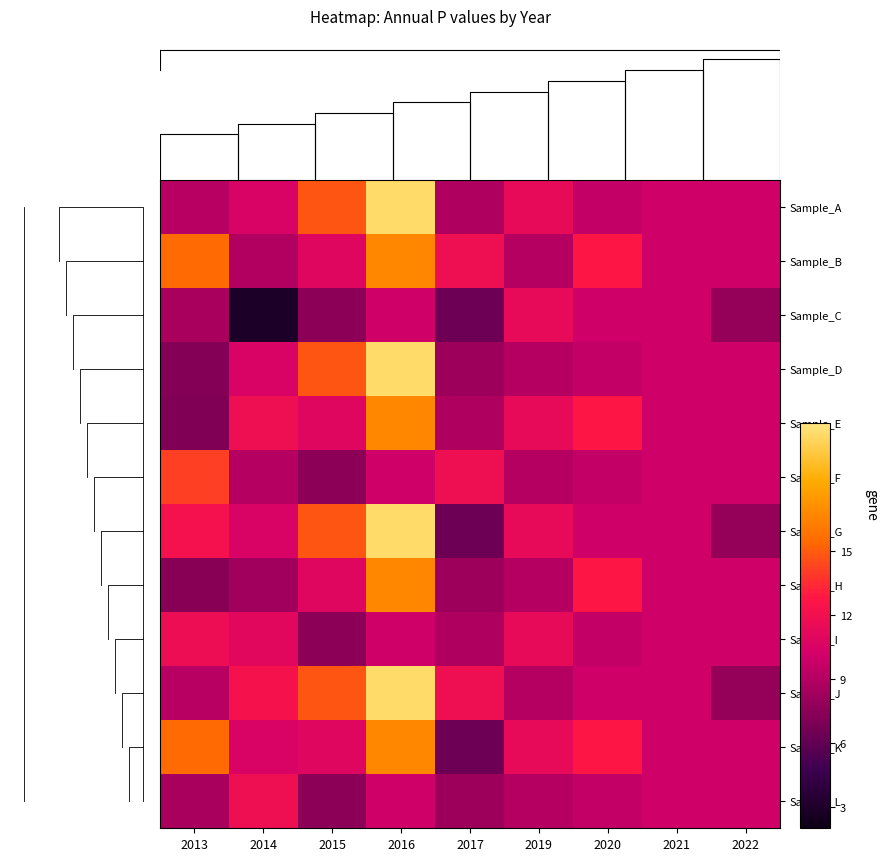

What is the highest value of the Sample_L series?

11.8